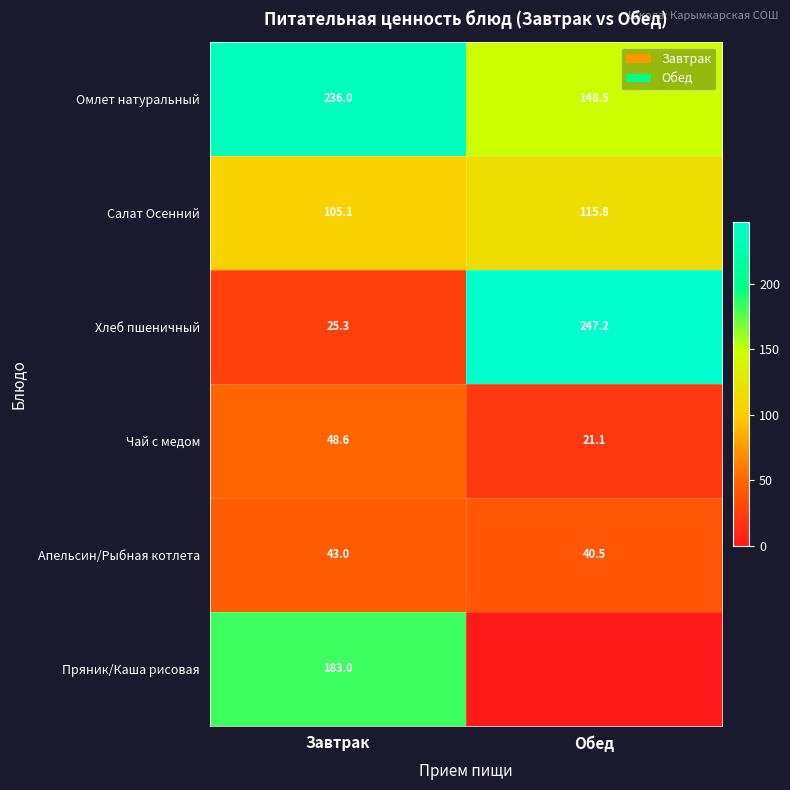

Is it true that Хлеб пшеничный equals 14.4 at Завтрак?

False